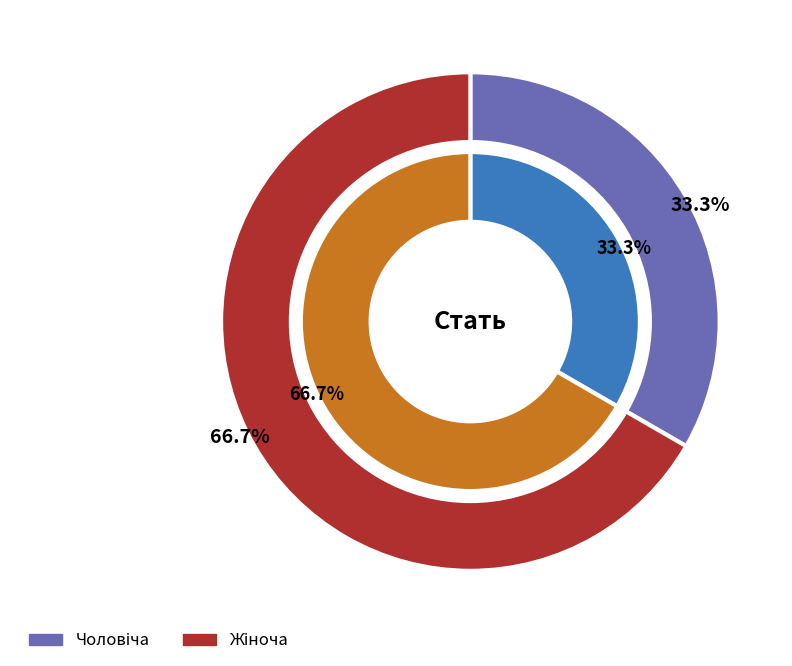

Which has a higher value, Жіноча or Чоловіча?

Жіноча